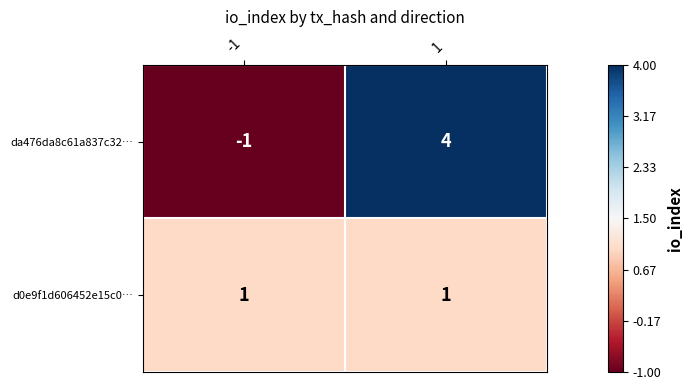

Which series has the largest total across all categories?

da476da8c61a837c32…